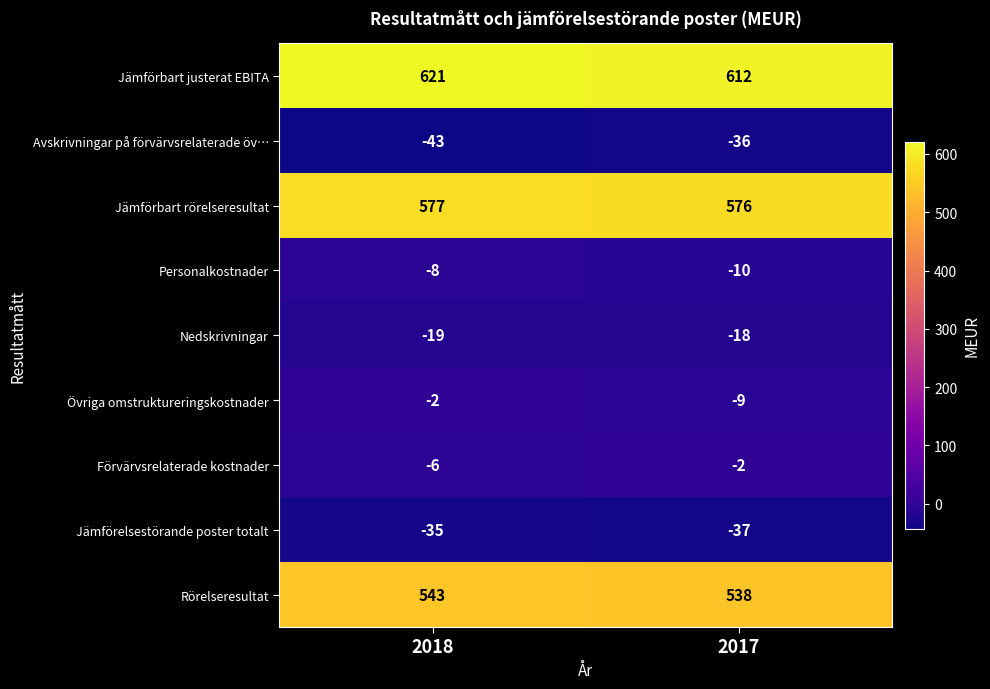

How many categories are shown in the chart?

2